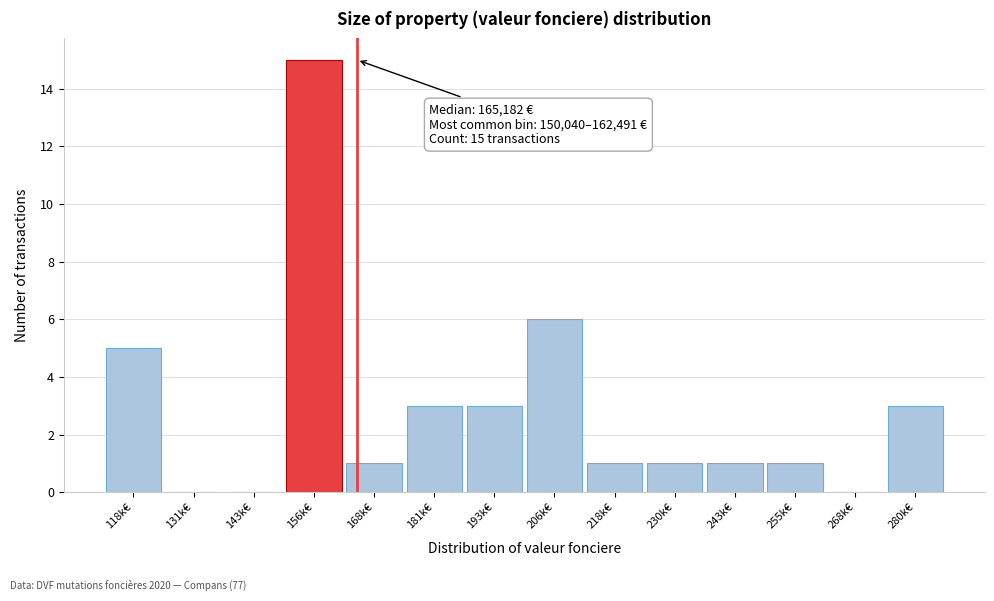

Reading left to right, what are all the values shown in this chart?

118k€=5	131k€=0	143k€=0	156k€=15	168k€=1	181k€=3	193k€=3	206k€=6	218k€=1	230k€=1	243k€=1	255k€=1	268k€=0	280k€=3